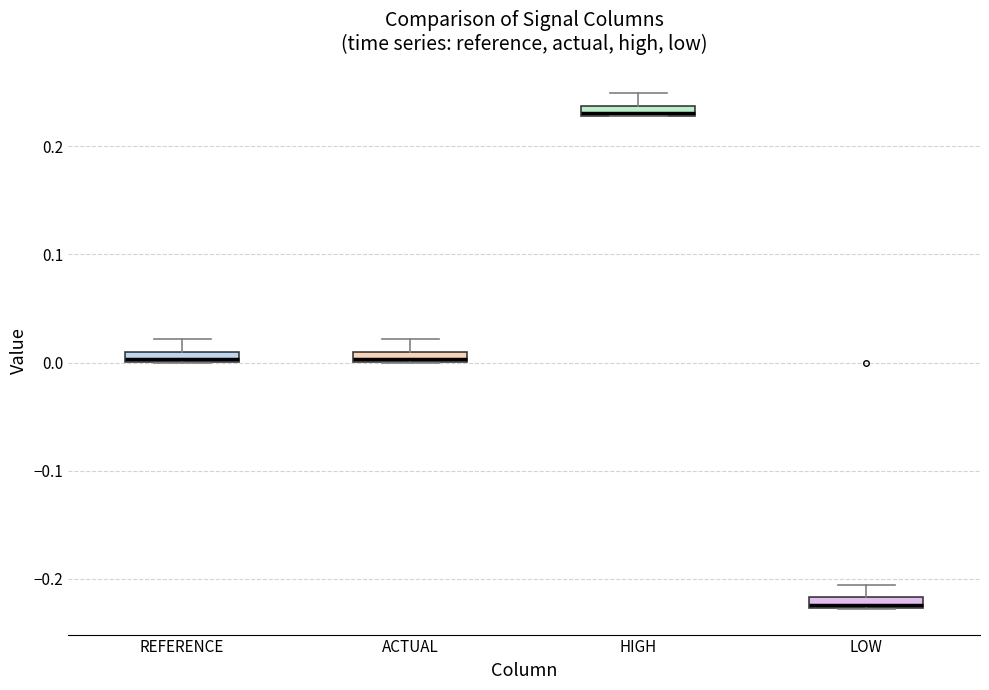

Which box has the highest median line?

HIGH